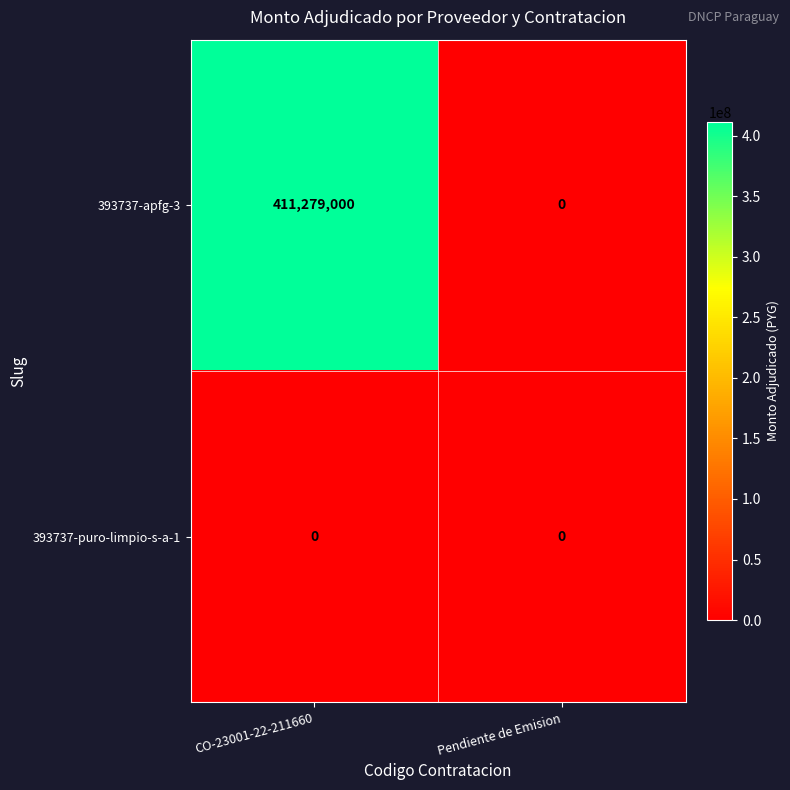

Which series has the largest total across all categories?

393737-apfg-3